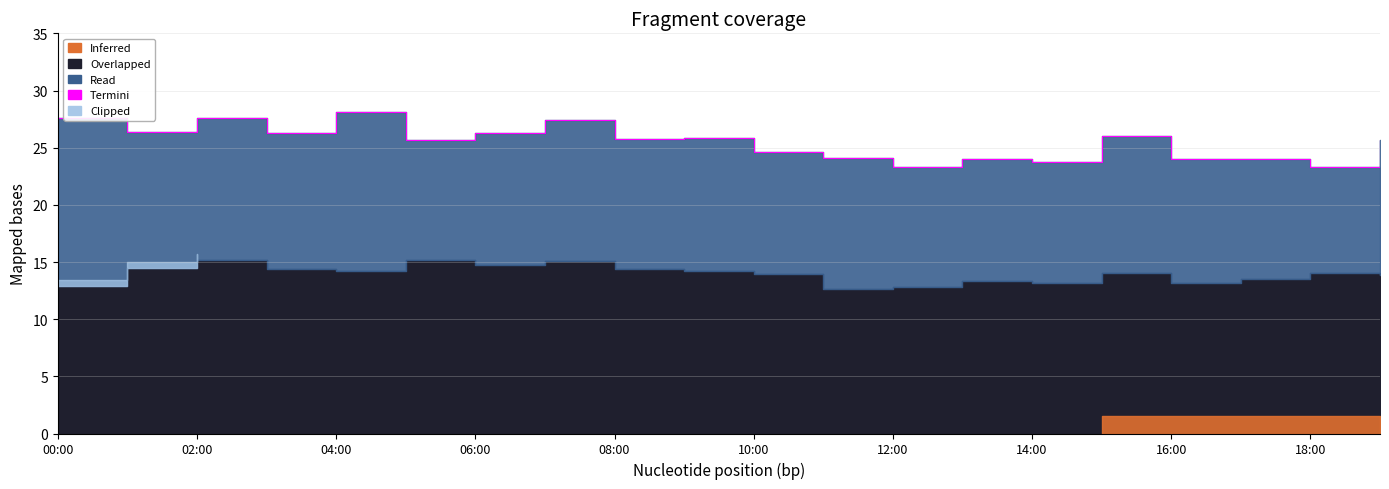

What is the difference between the maximum and minimum values?

4.8